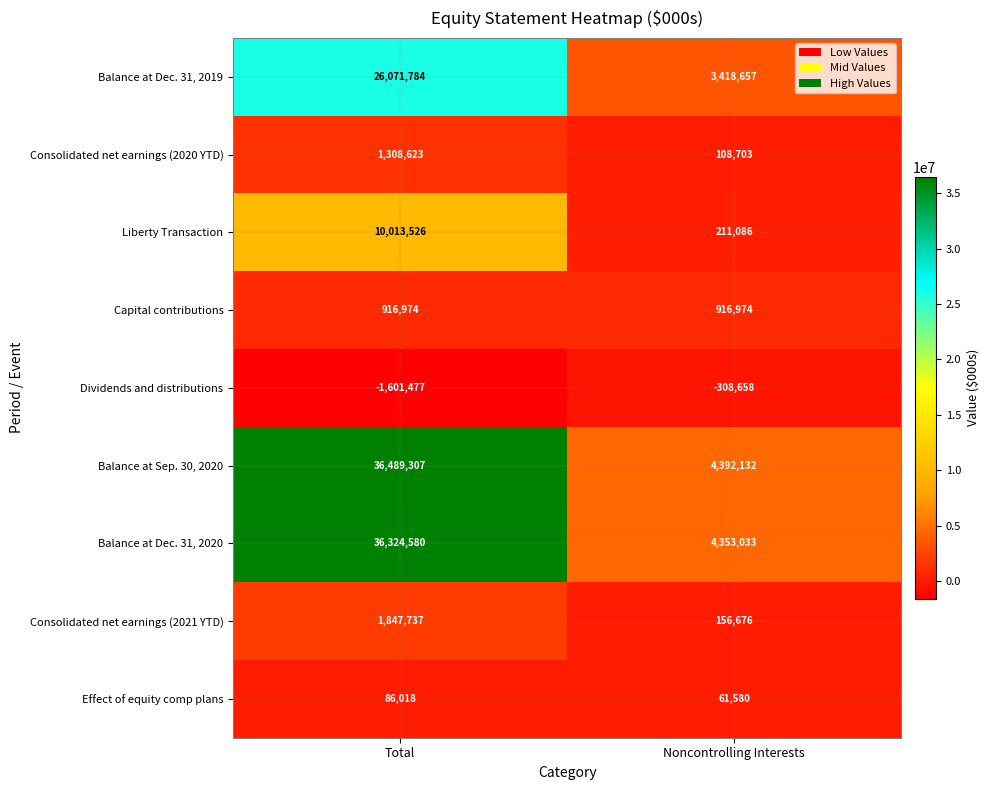

Which series has the largest range (max minus min)?

Balance at Sep. 30, 2020